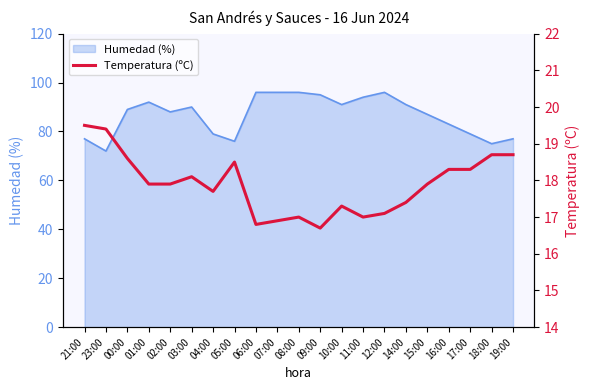

True or false: Humedad (%) has a value of 88 at 02:00.

True